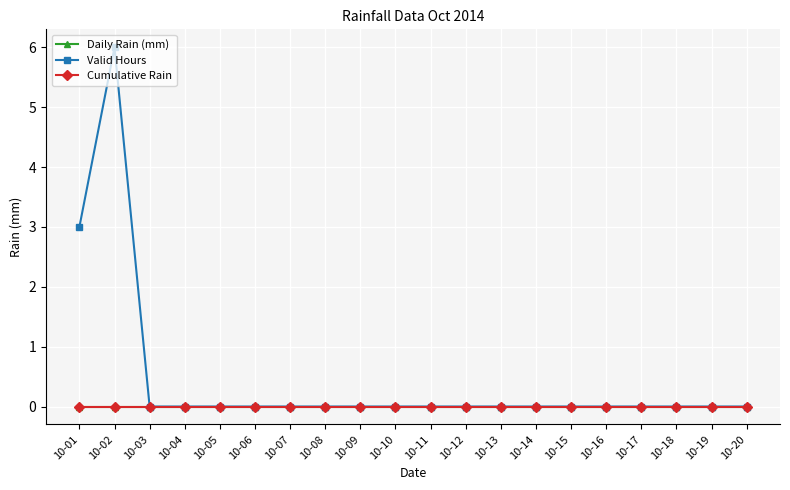

Is this an area chart (filled region under the line)?

No